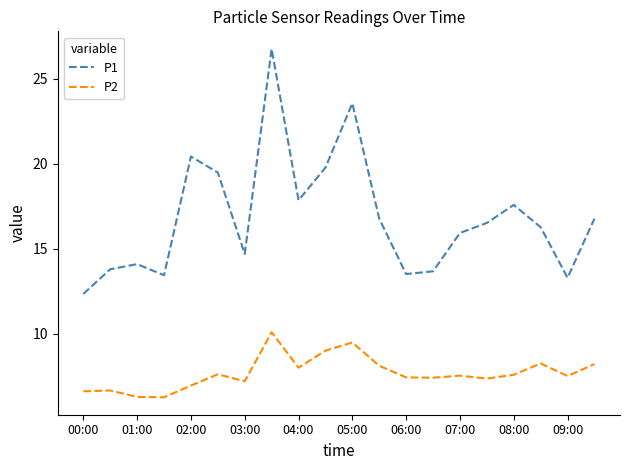

List the series in order of their peak value, lowest first.

P2, P1